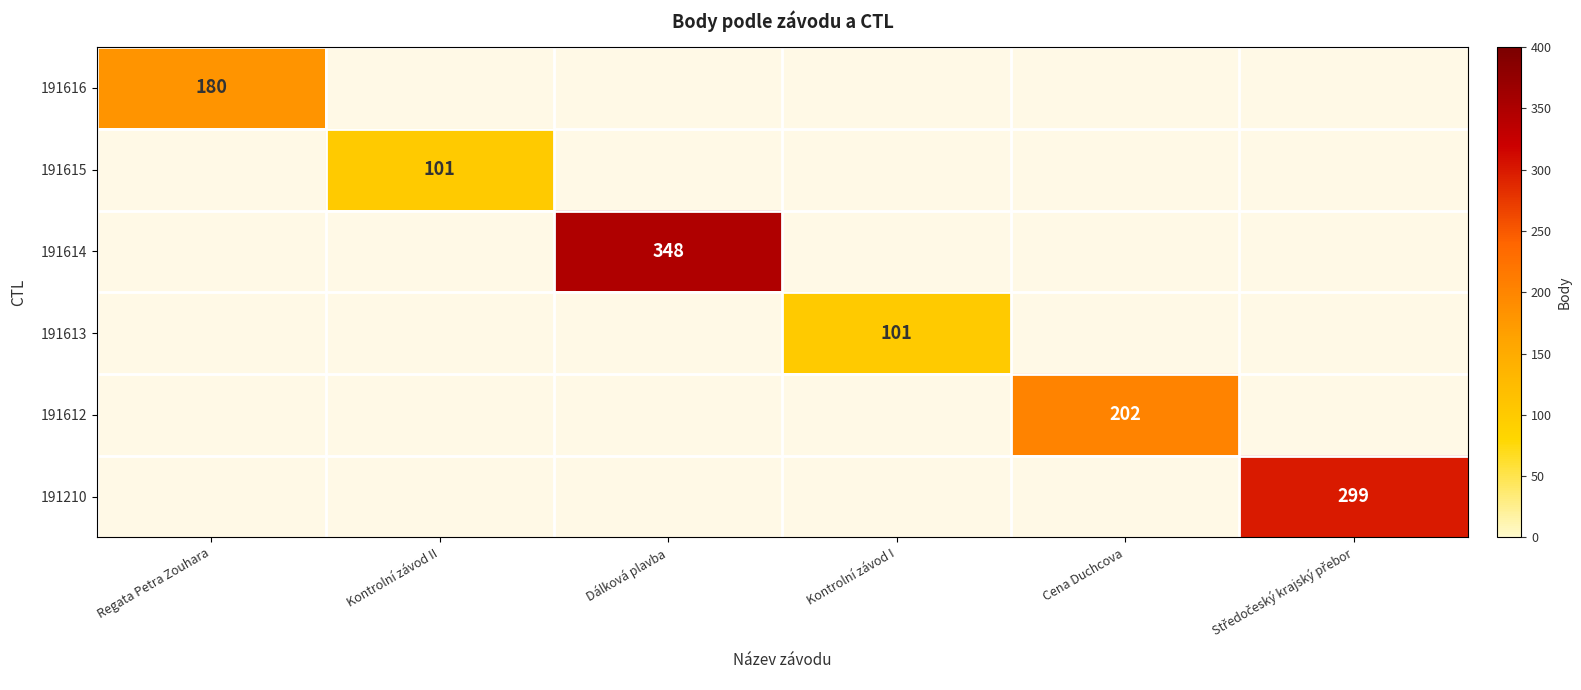

Is the value of 191612 at Cena Duchcova greater than the value of 191613 at Kontrolní závod I?

Yes